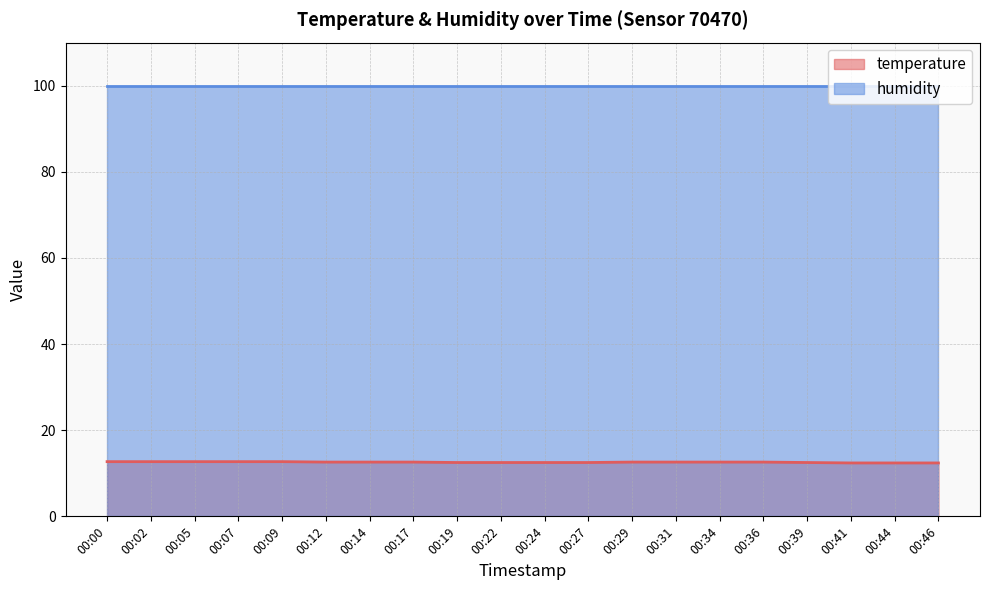

The chart shows a value of 22.1 at 00:34. True or false?

False